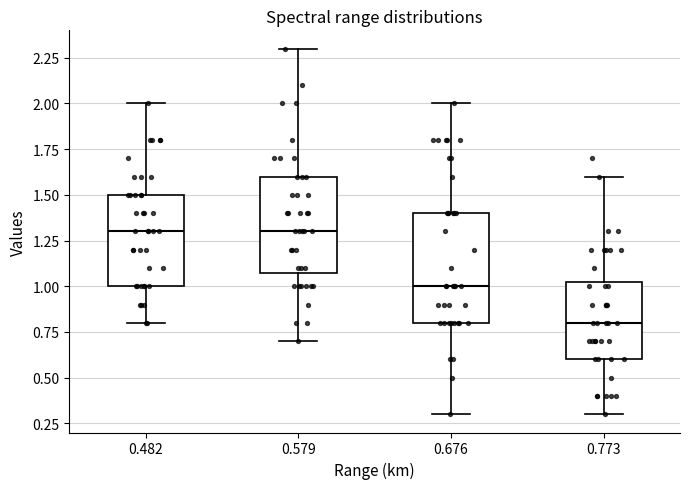

Where does the lower whisker of the box at x = 0.482 end on the y-axis? The values are not printed on the chart, so give them approximately, as read against the axis.

0.80